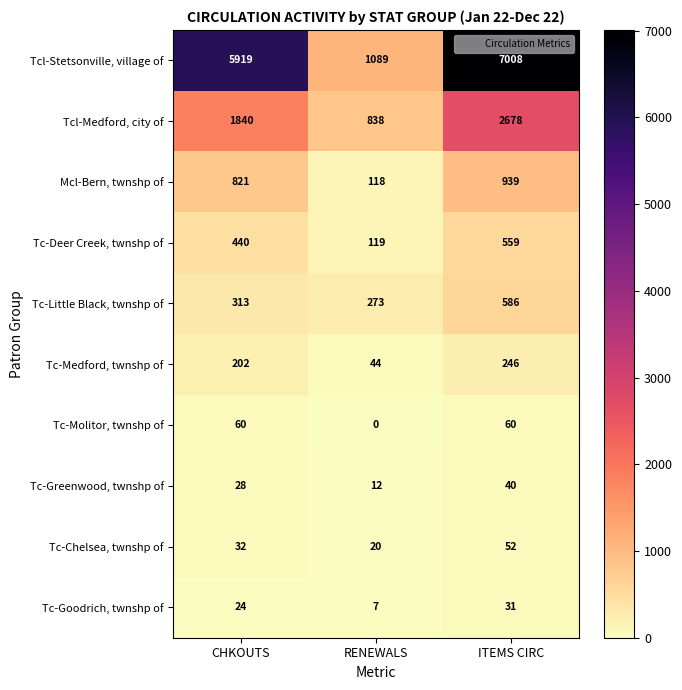

The Tcl-Stetsonville, village of series shows 1089 at RENEWALS. True or false?

True